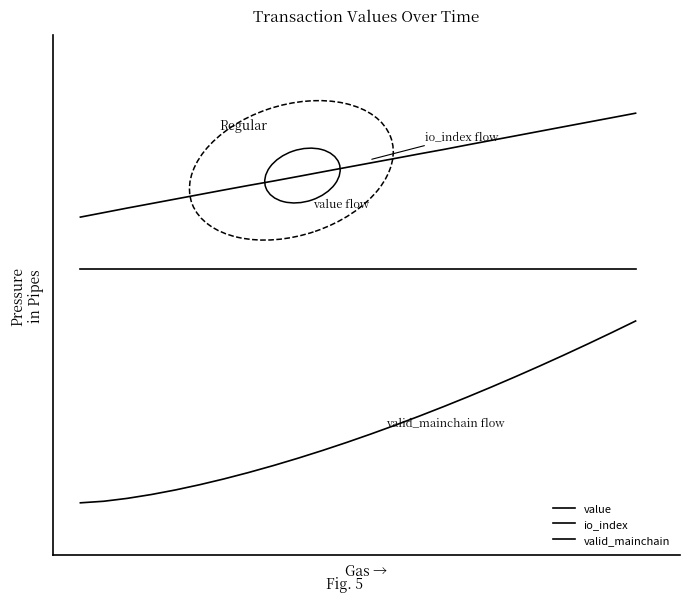

Is this an area chart (filled region under the line)?

No